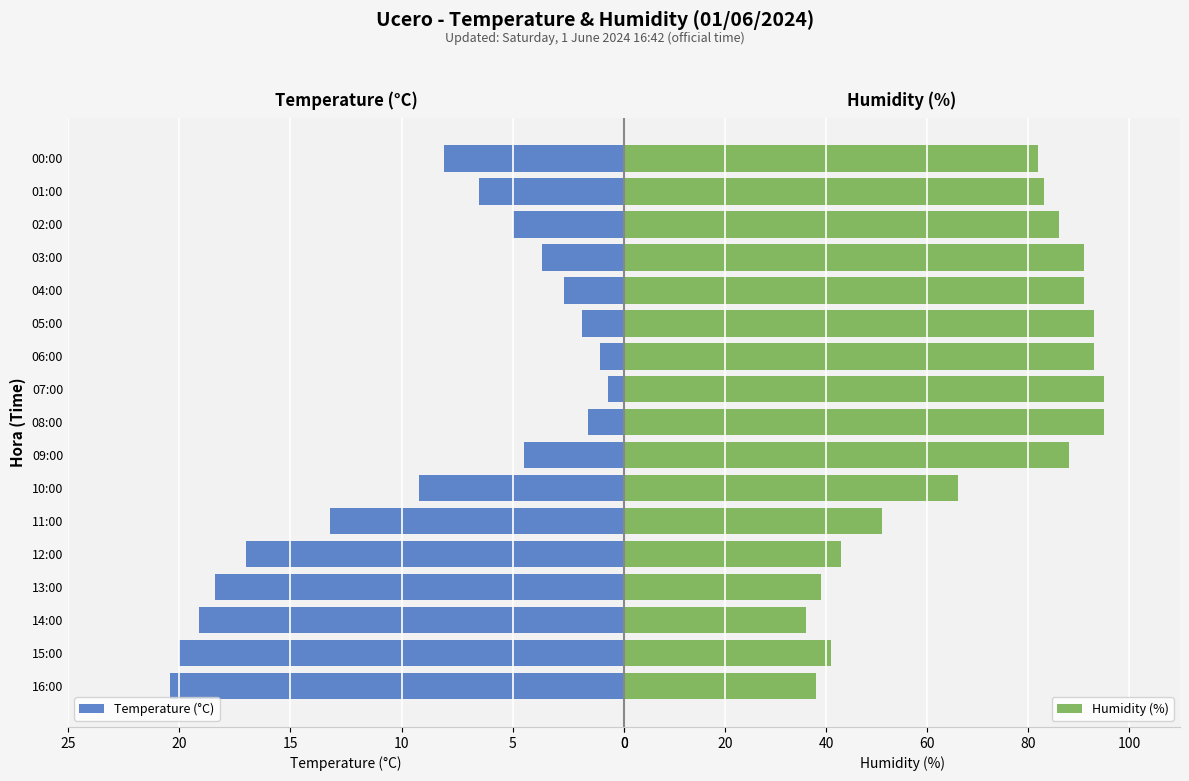

Is it true that Temperature (°C) equals 7.1 at 15:00?

False